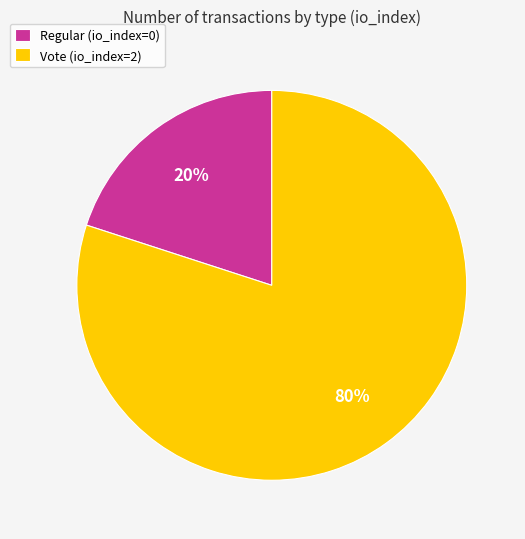

To the nearest percent, what is the difference between the Regular (io_index=0) and Vote (io_index=2) slice percentages?

60%